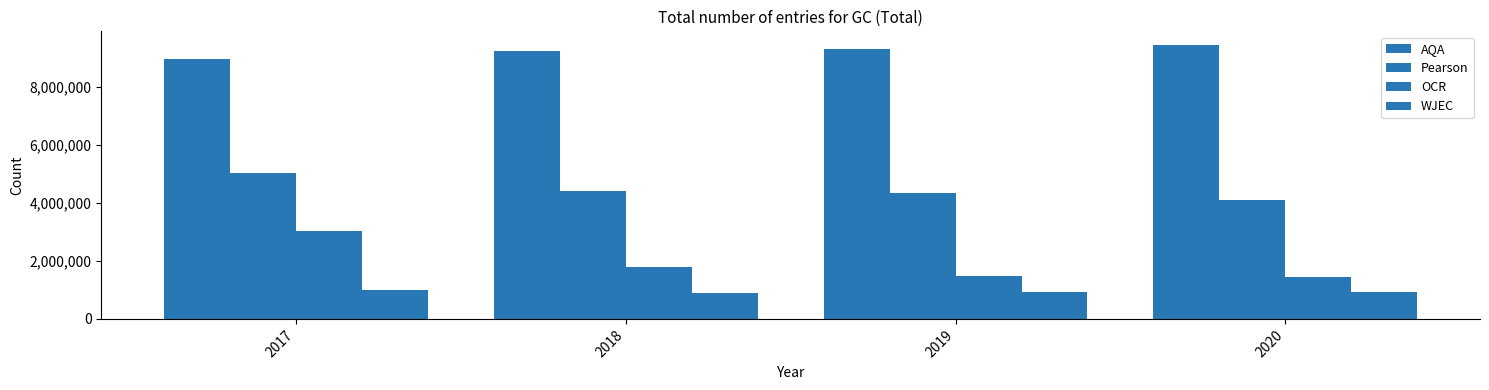

Between 2017 and 2019, which series saw the biggest shift?

OCR